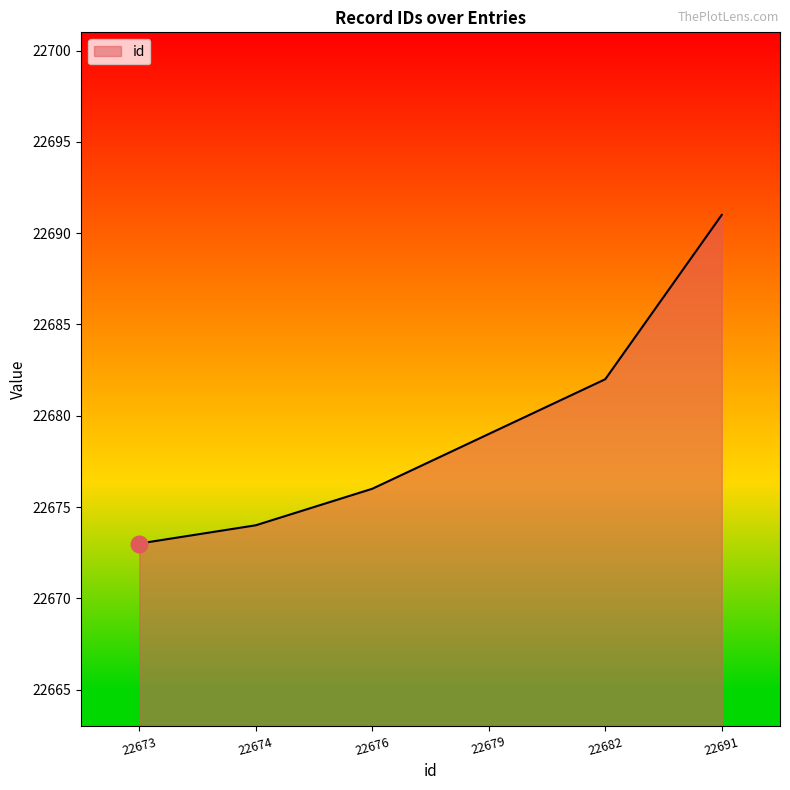

What is the ratio of the value at 22691 to the value at 22682?

1.0